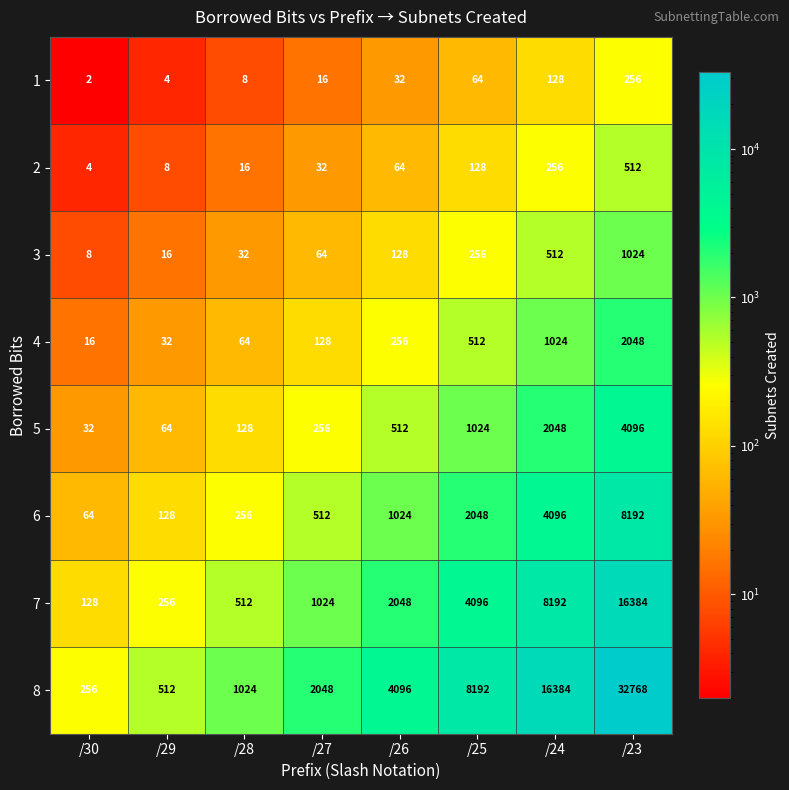

What is the total value across all series at /30?

510